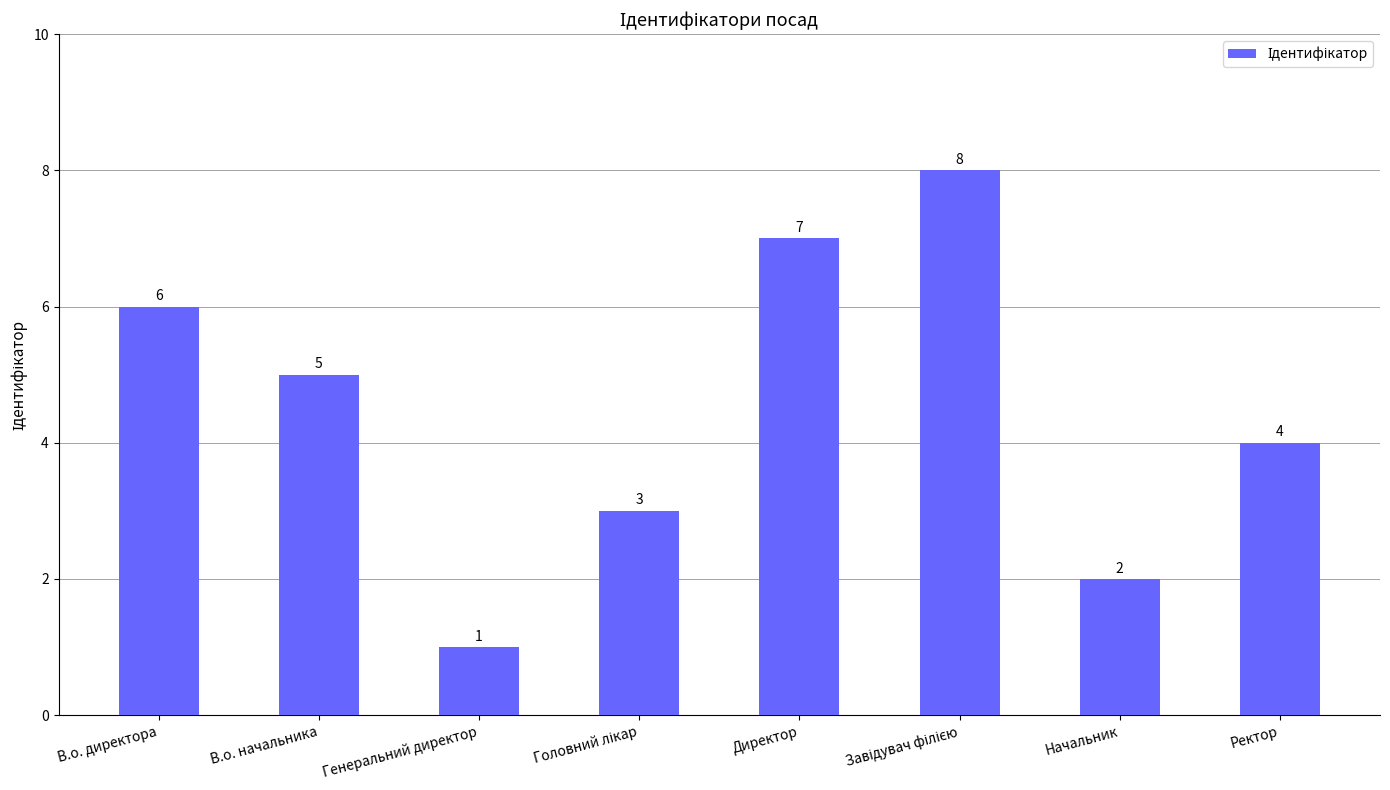

What is the label of the 1st bar from the right?

Ректор